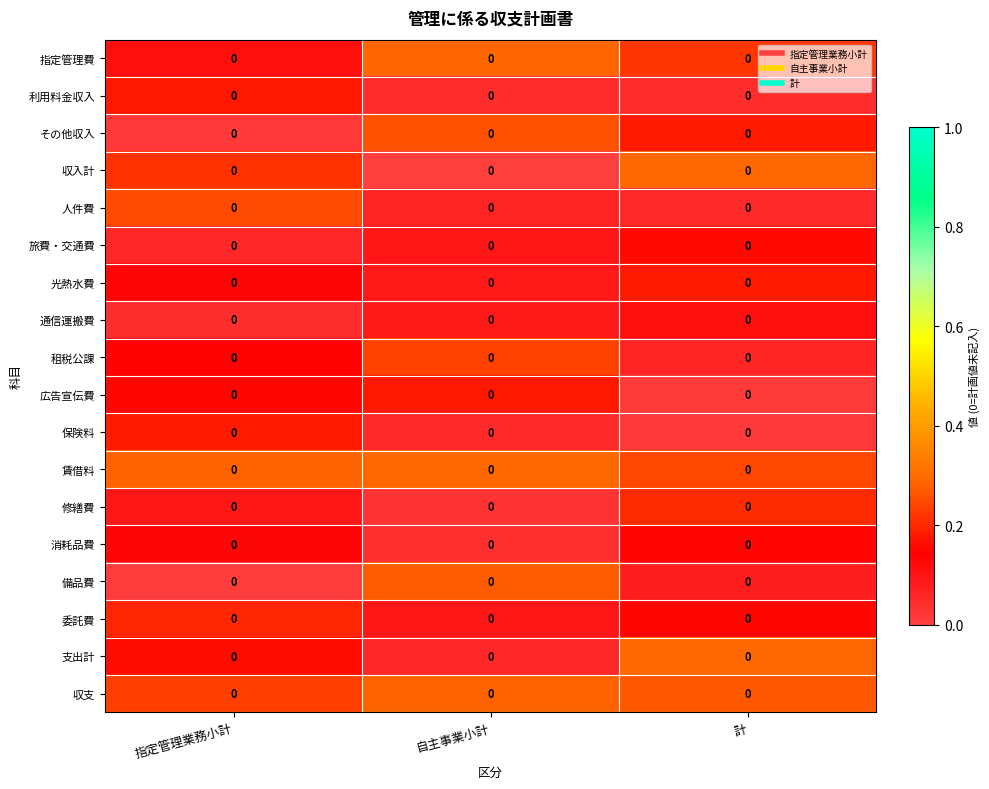

At how many categories does at least one series exceed 0?

3